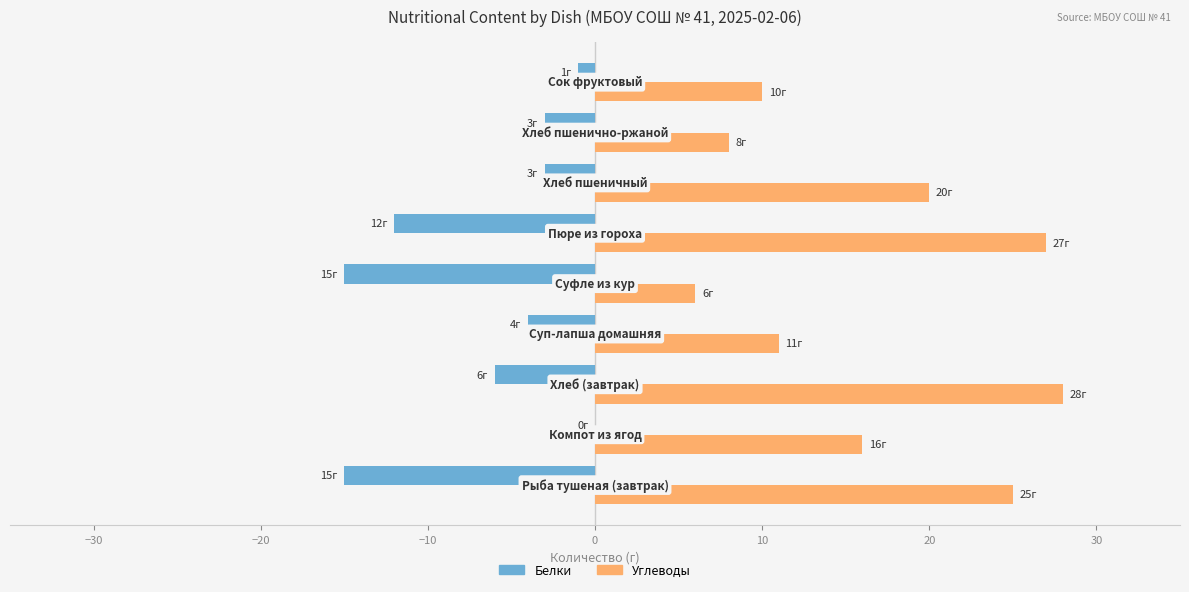

Which series has the largest total across all categories?

Углеводы